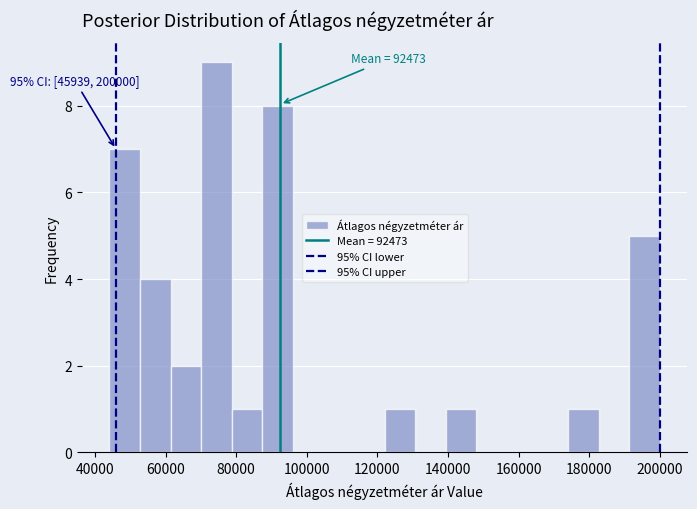

Which range on the x-axis has the tallest bar?

70000 to 78000